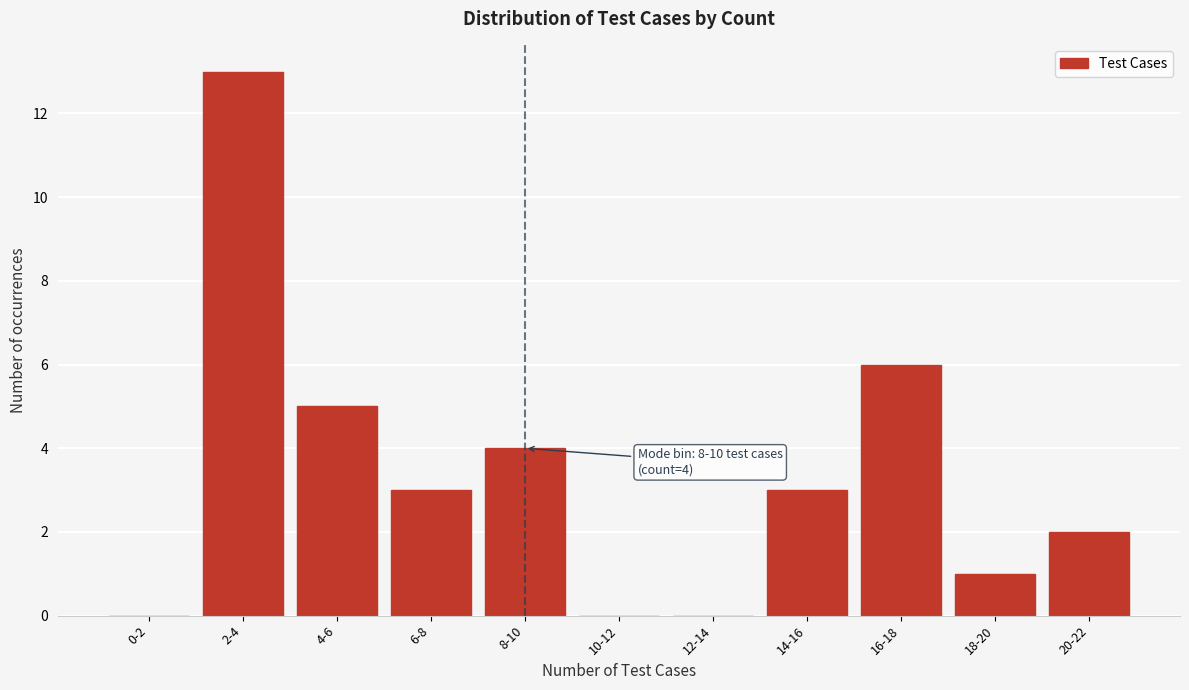

Reading right to left, extract all data points from this chart.

20-22=2	18-20=1	16-18=6	14-16=3	12-14=0	10-12=0	8-10=4	6-8=3	4-6=5	2-4=13	0-2=0